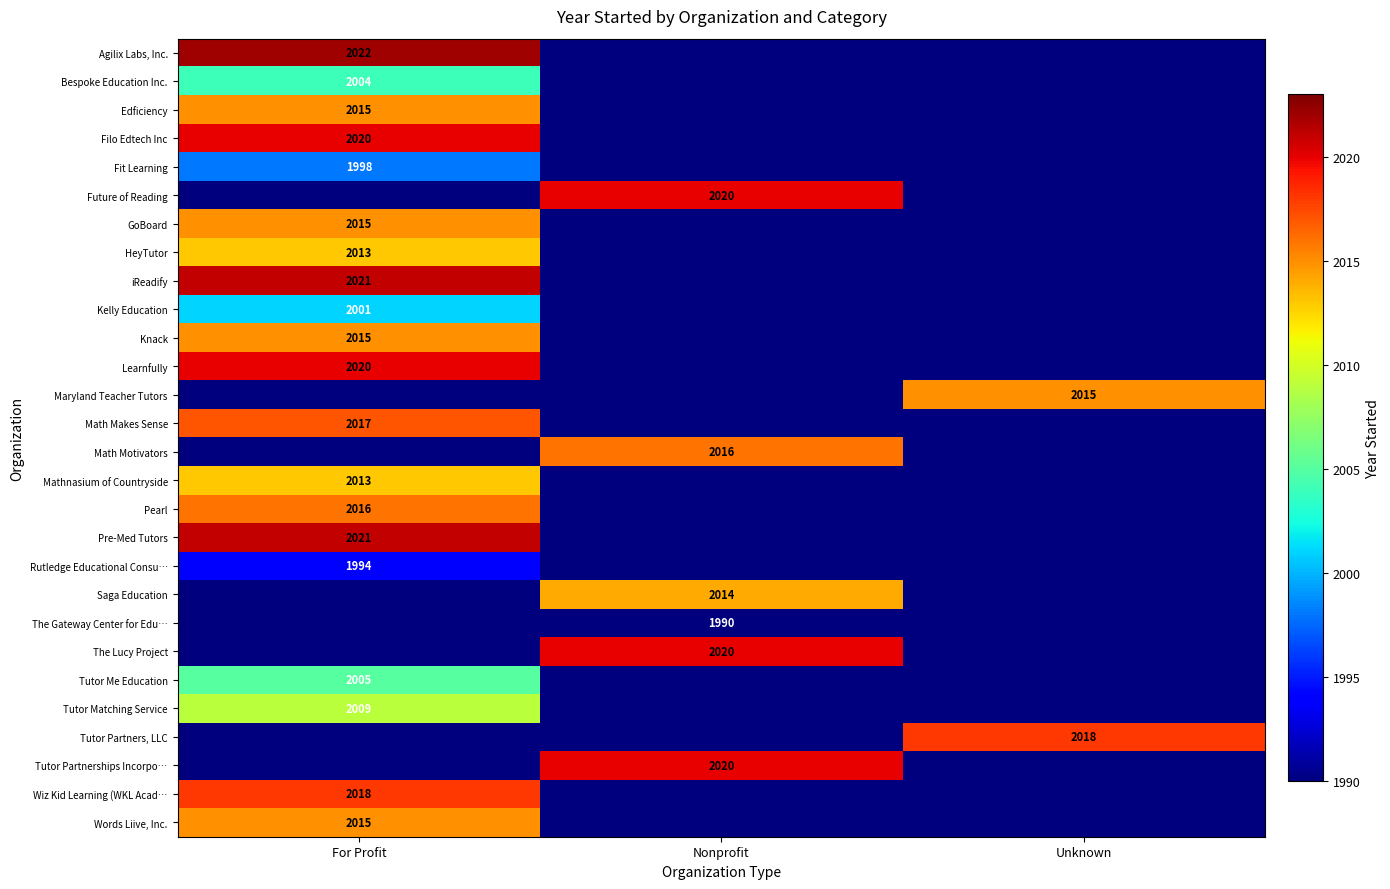

The value of Pearl at For Profit is 2016. True or false?

True